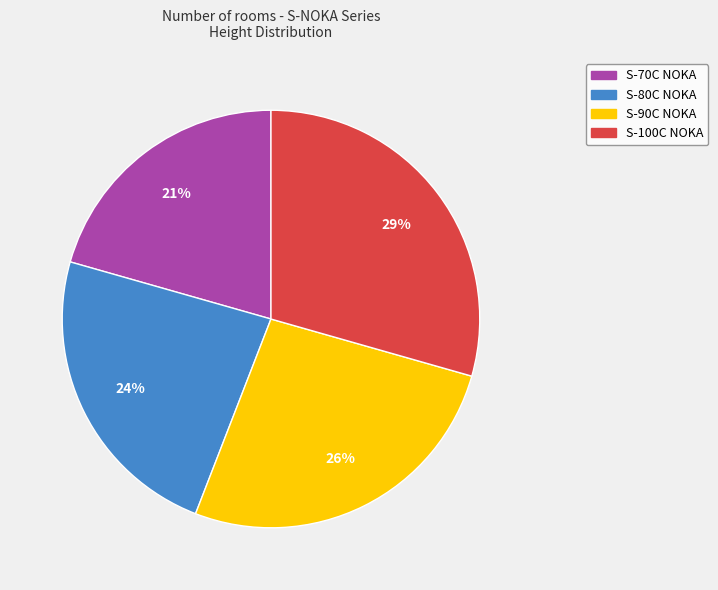

Is it true that S-80C NOKA is 24% of the pie?

True